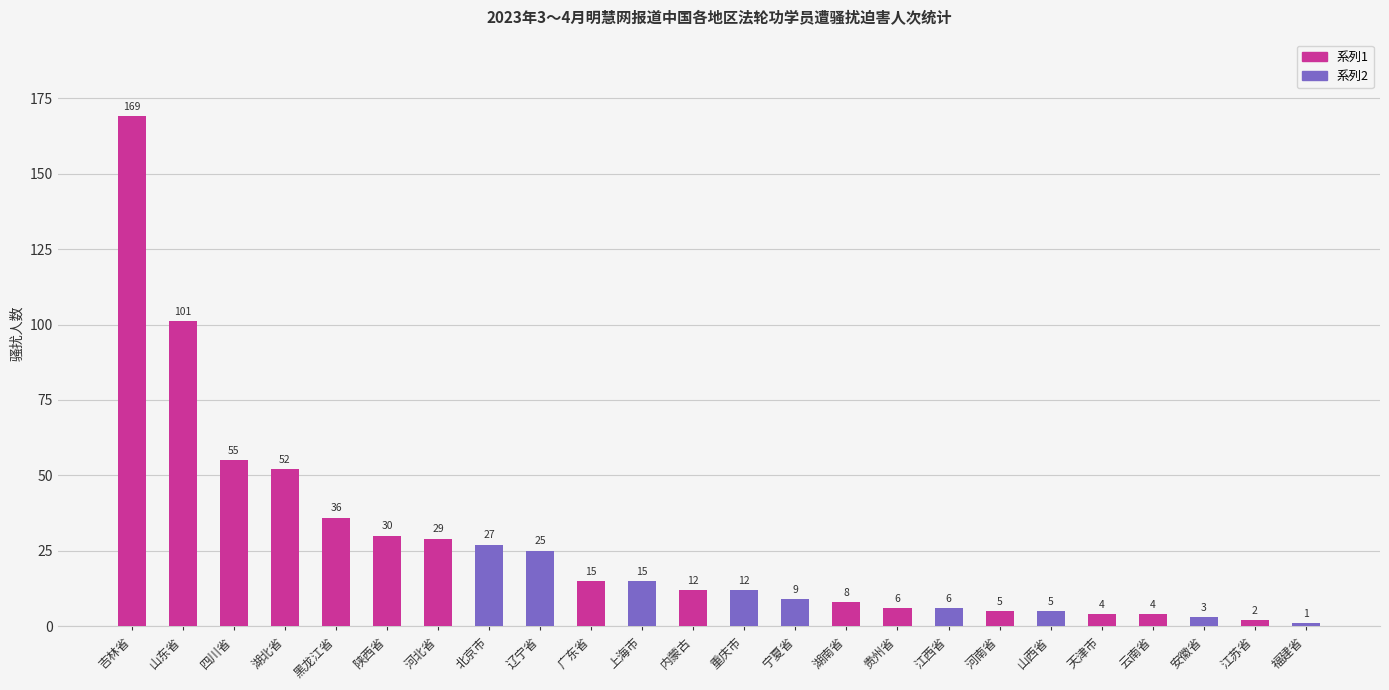

Between 福建省 and 贵州省, which is larger?

贵州省